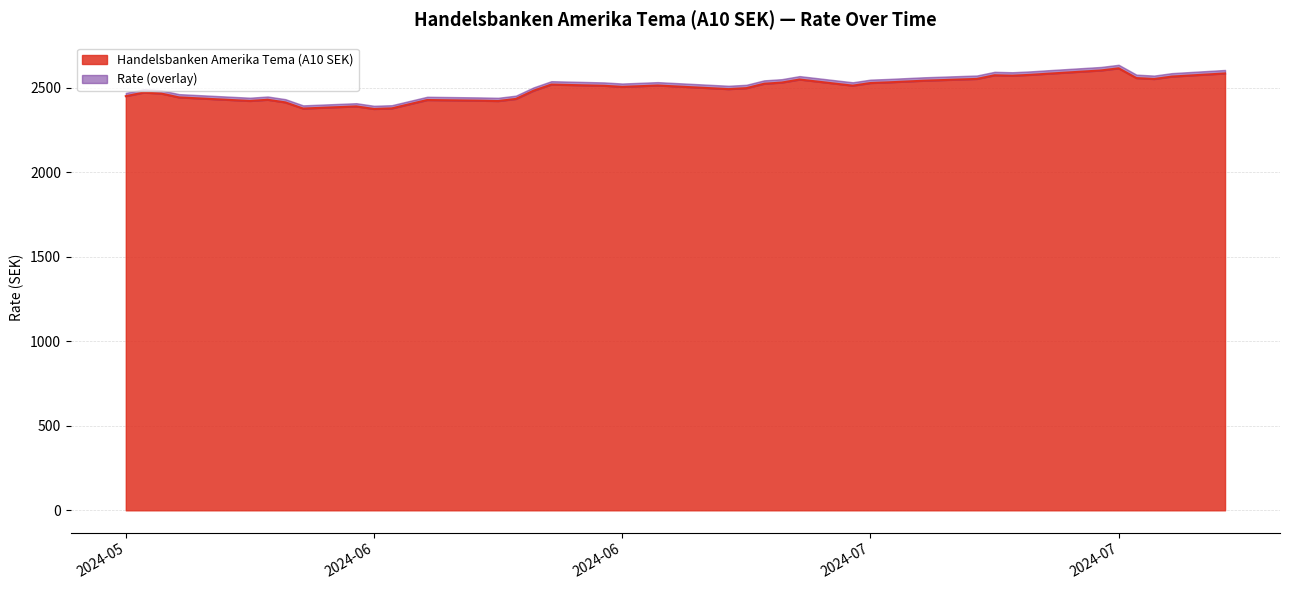

What is the difference between the maximum and minimum values?

240.6